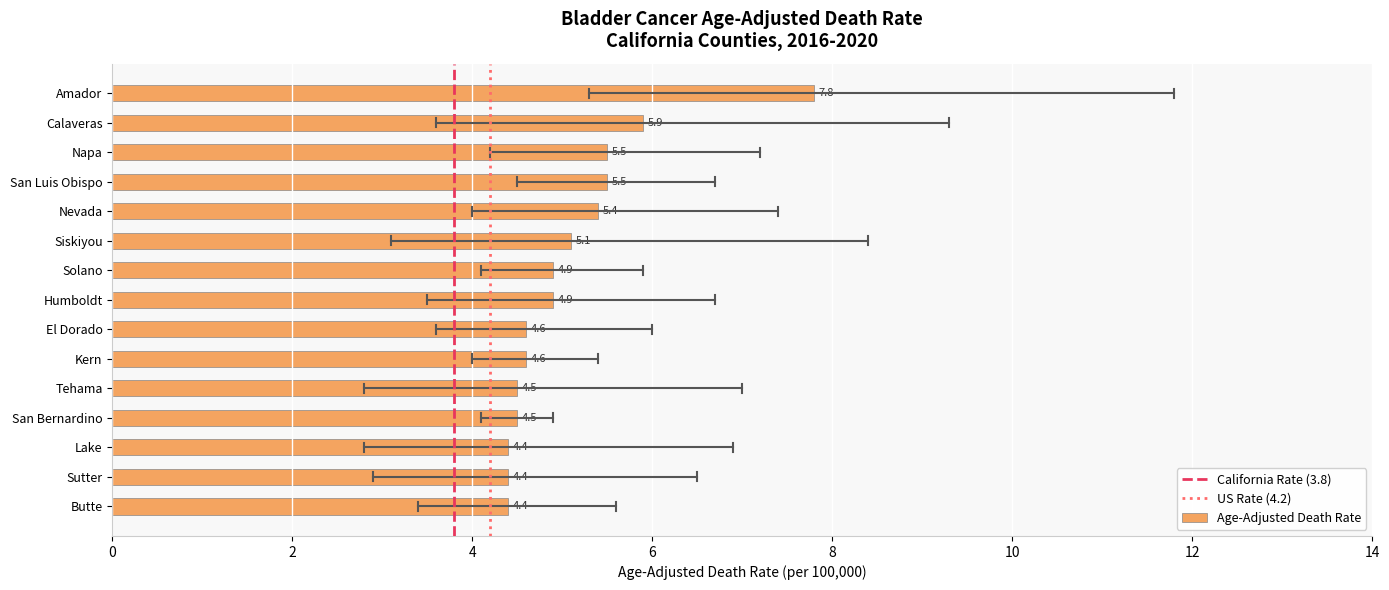

What is the average value?

5.1